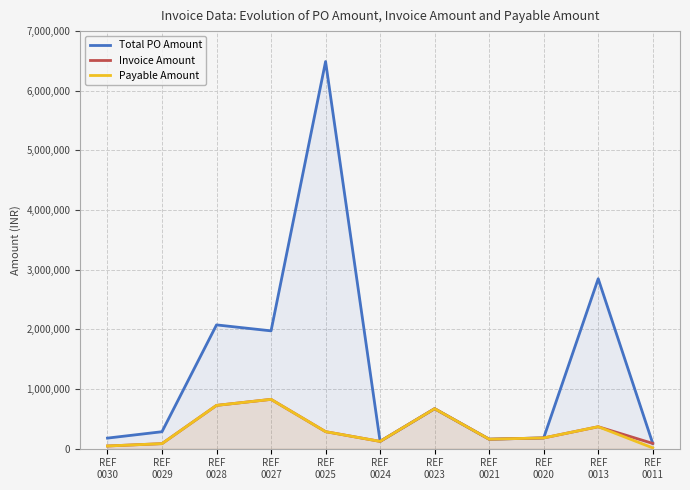

How many lines are shown in the chart?

3